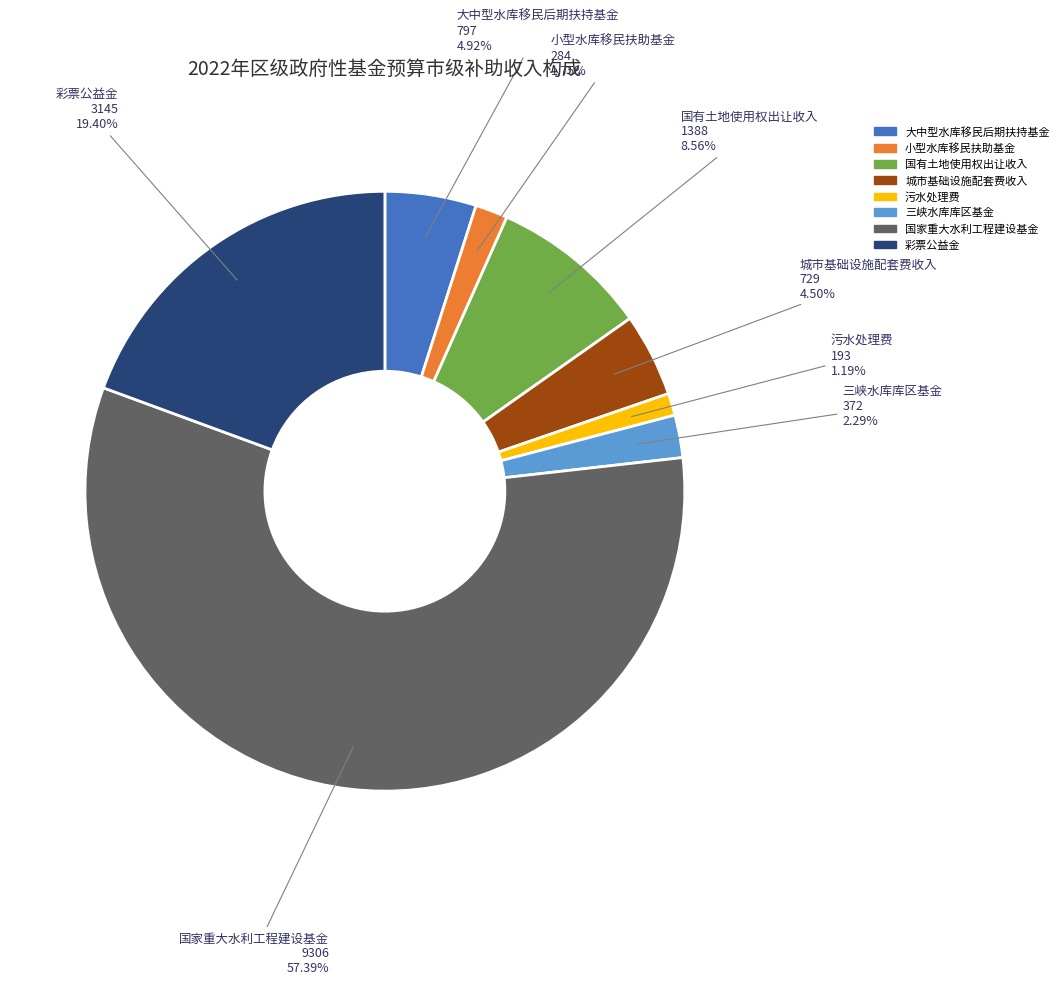

Is 小型水库移民扶助基金 the majority of the pie?

No